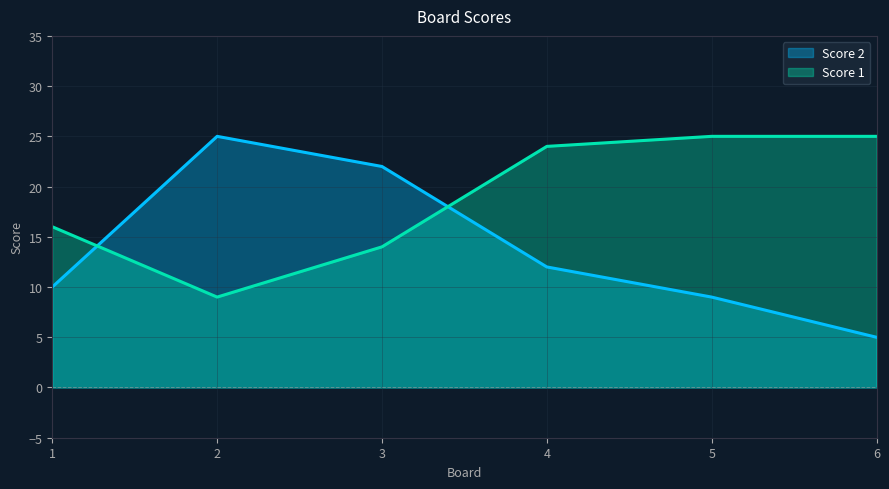

Is the value of Score 2 at 4 greater than the value of Score 1 at 2?

Yes